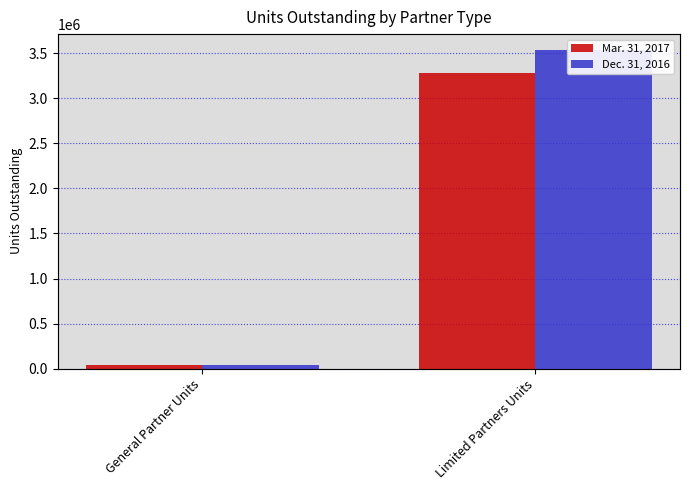

Which series has the largest total across all categories?

Dec. 31, 2016